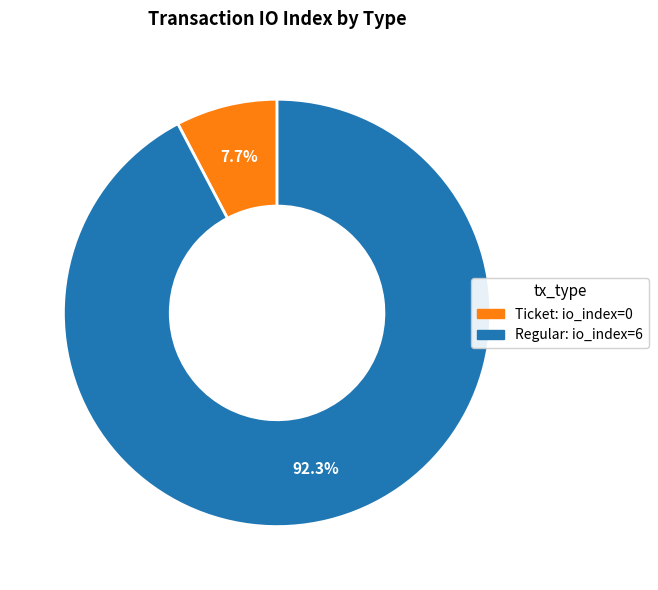

How many segments does this pie chart have?

2